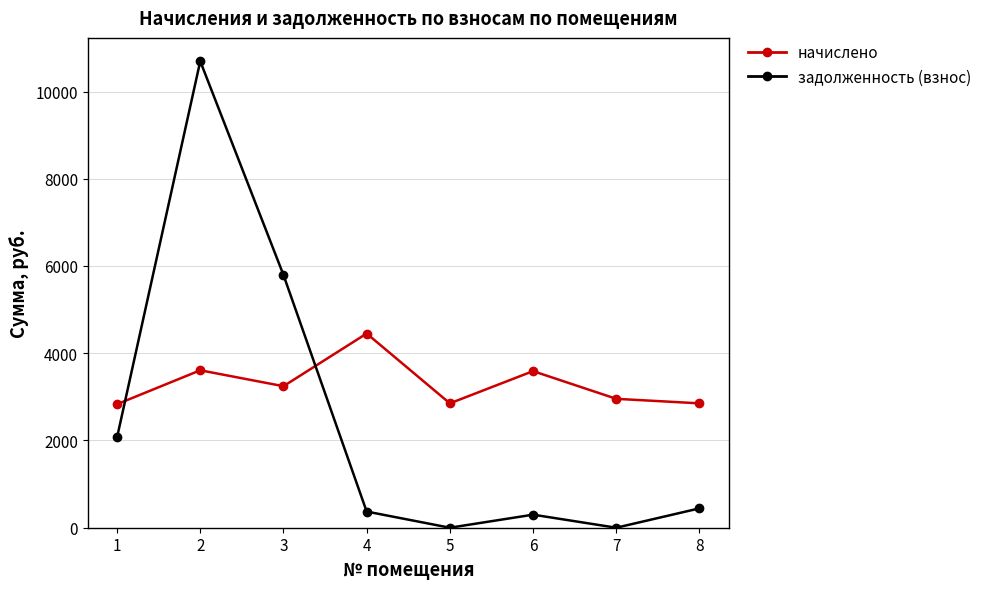

Between which two adjacent categories do задолженность (взнос) and начислено first intersect?

1 and 2